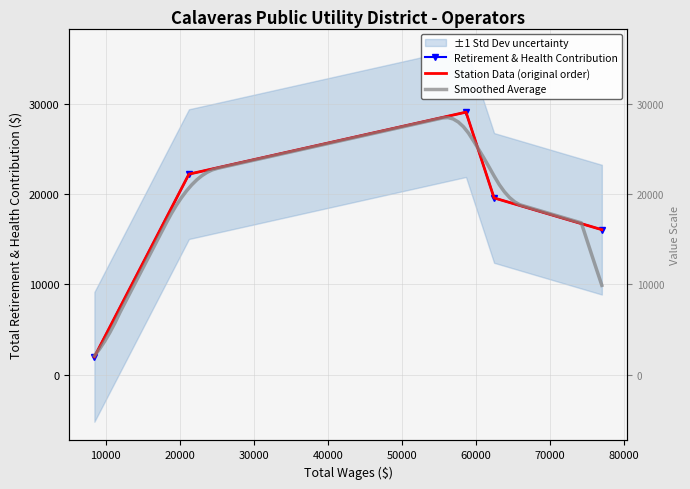

Is this an area chart (filled region under the line)?

No